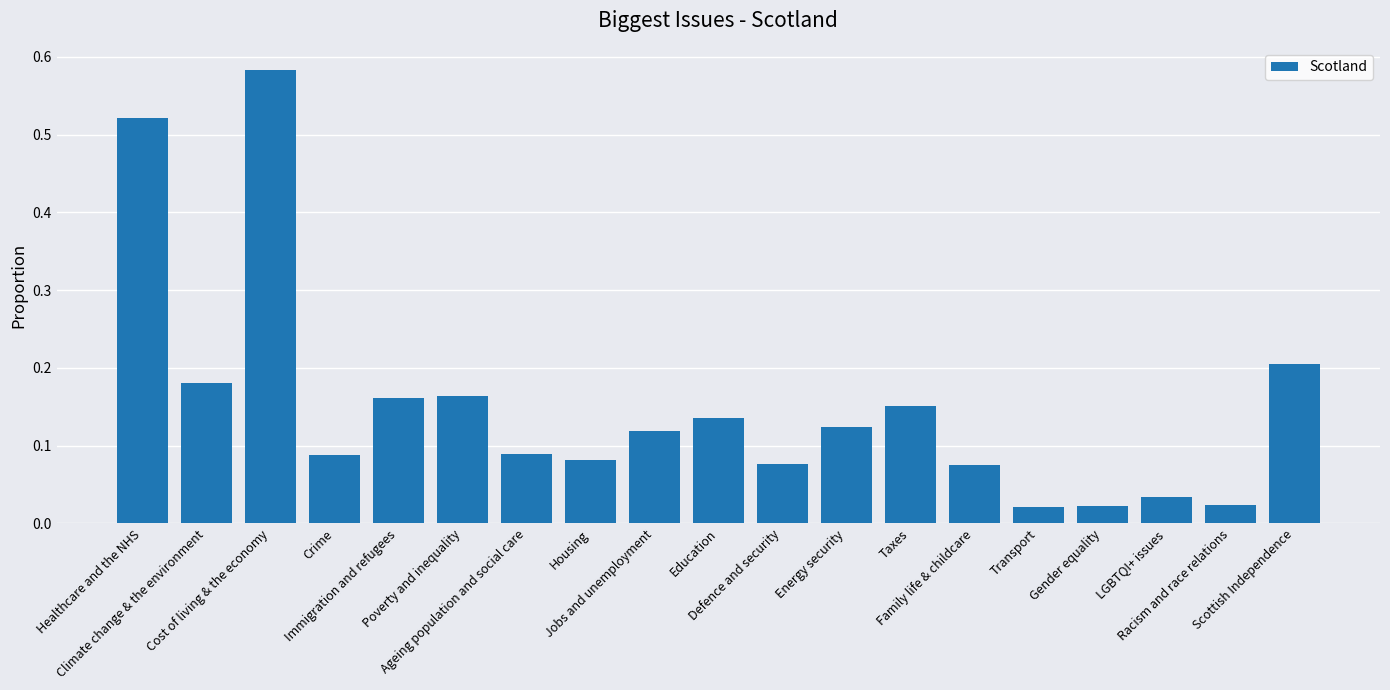

What is the sum of all values?

2.9